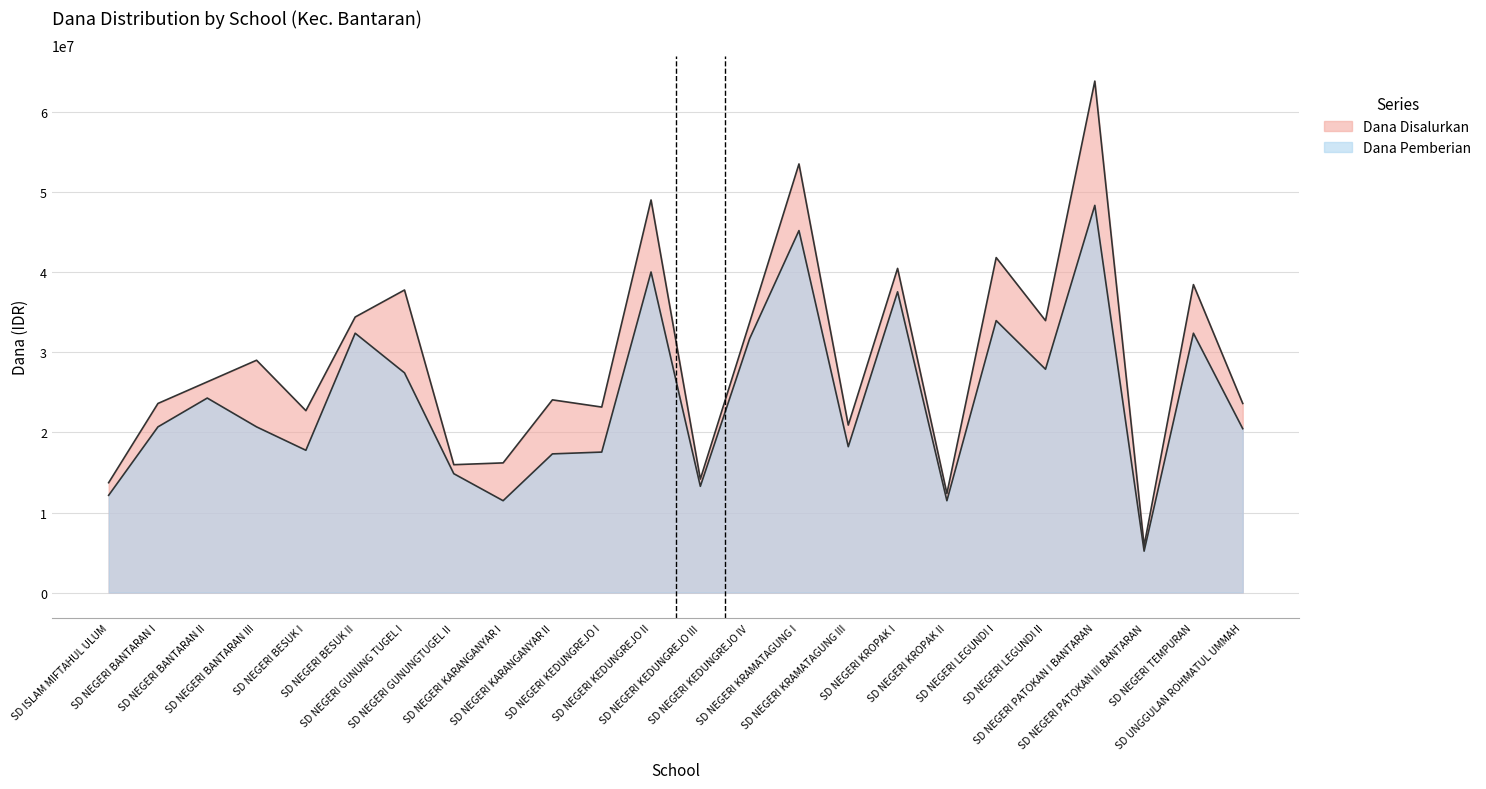

What are all the series names shown in the legend?

Dana Disalurkan, Dana Pemberian